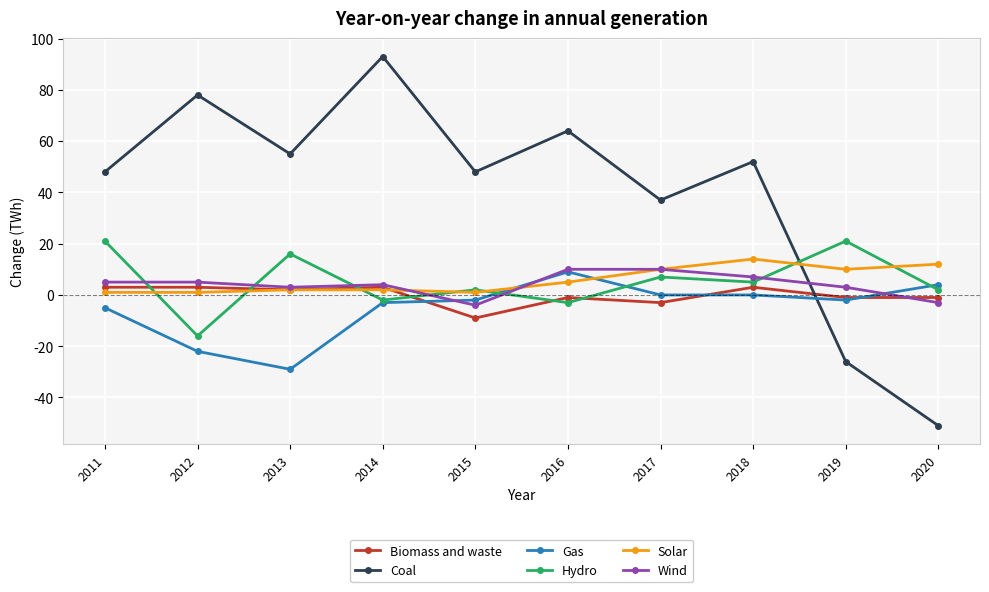

Which label corresponds to the smallest value in the chart?

2020